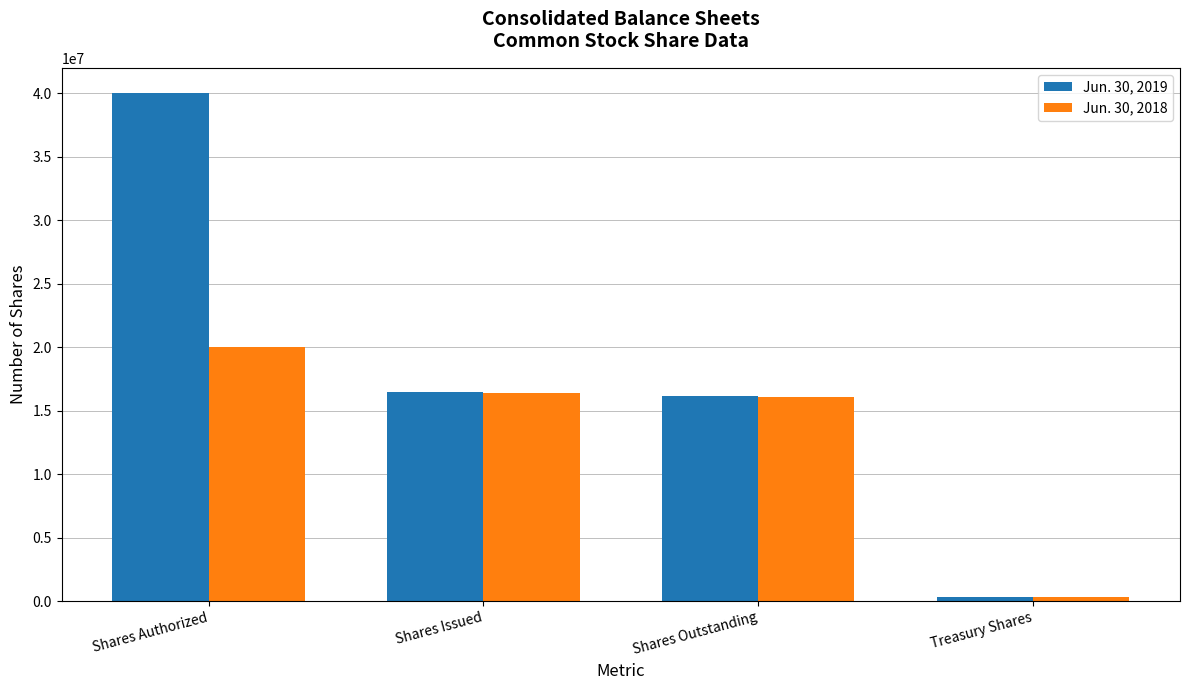

At which label does Jun. 30, 2018 reach its minimum?

Treasury Shares